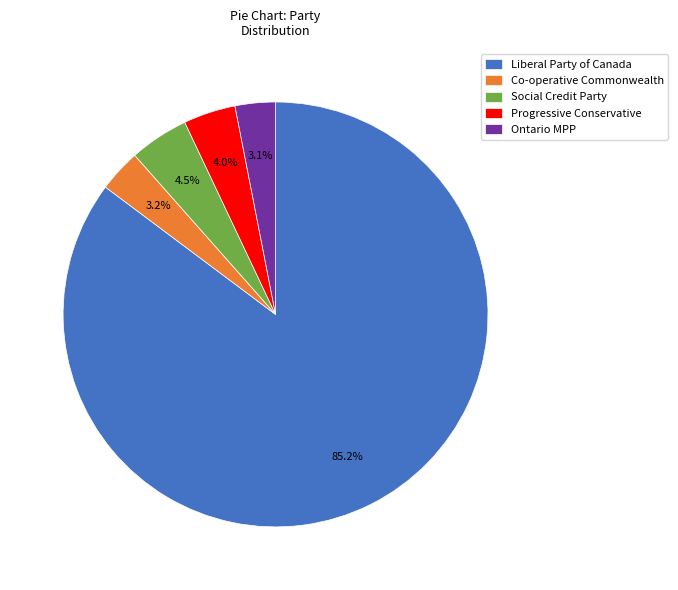

What percentage do Co-operative Commonwealth and Ontario MPP together represent?

6.3%